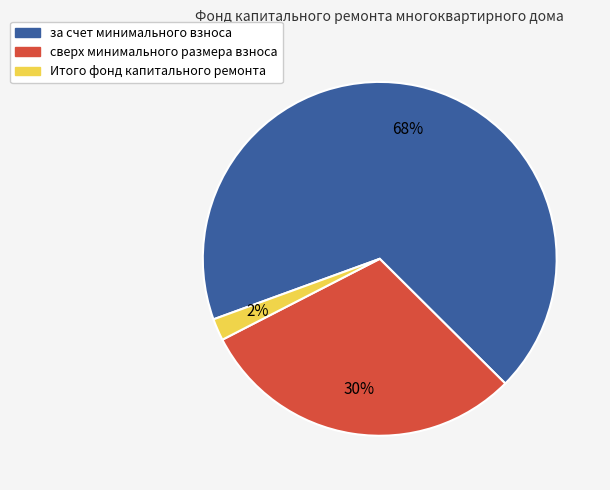

Is the sum of за счет минимального взноса and сверх минимального размера взноса greater than half?

Yes